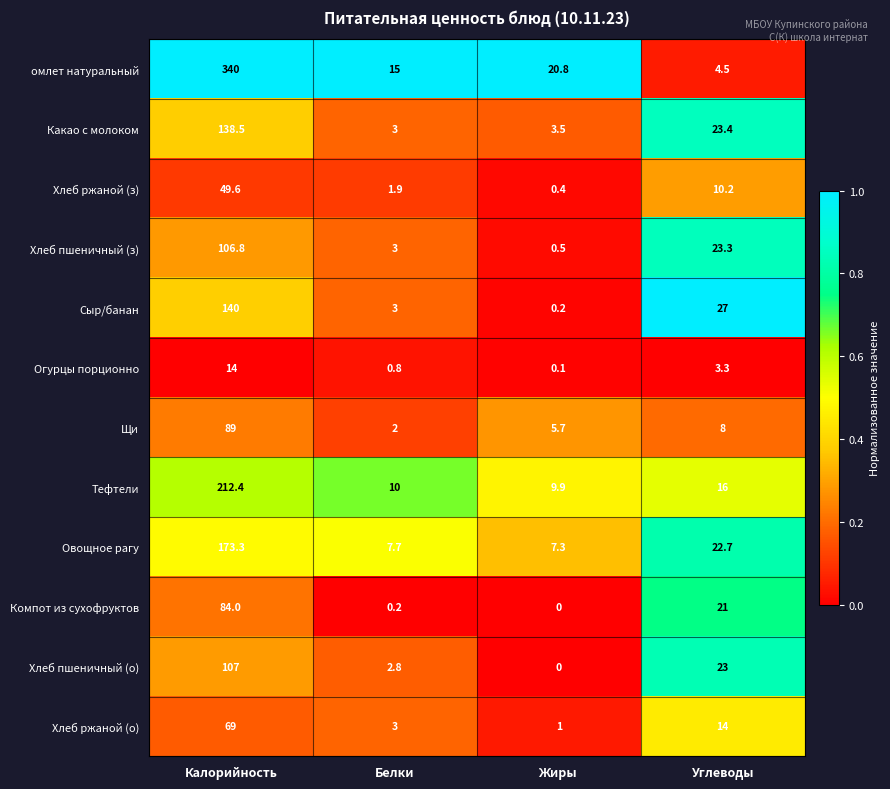

At which category is the sum across all series the highest?

Калорийность